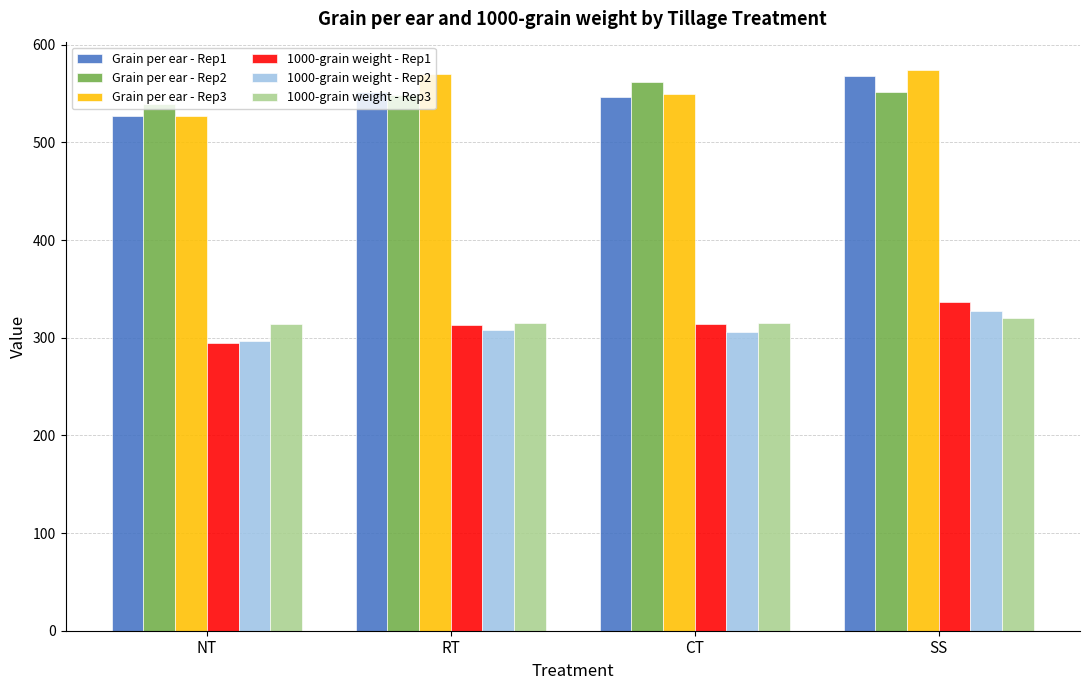

What is the label of the 1st bar from the left?

NT